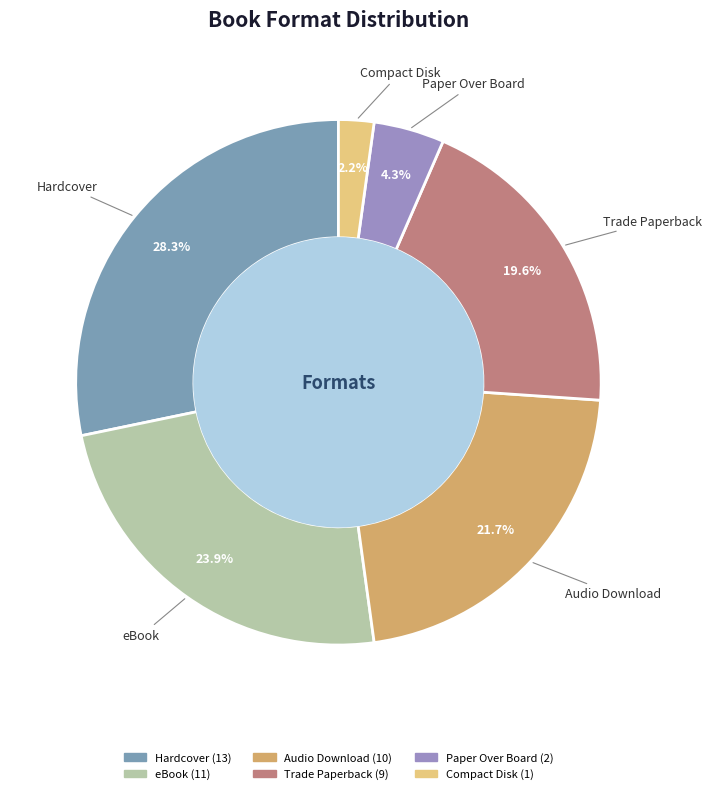

The Trade Paperback slice represents 20% of the pie. True or false?

True